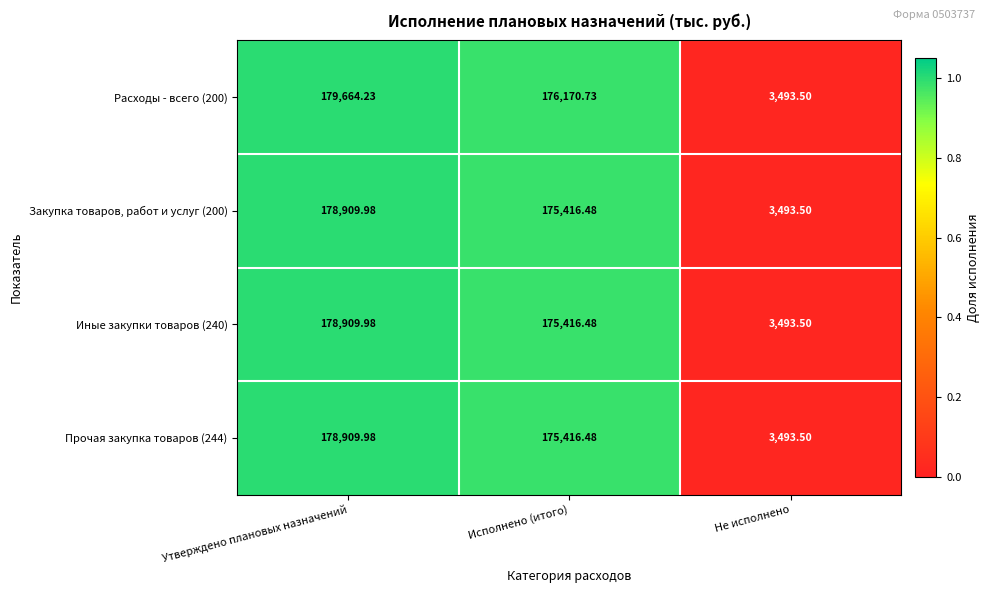

List the labels in order of Закупка товаров, работ и услуг (200) value, largest first.

Утверждено плановых назначений, Исполнено (итого), Не исполнено